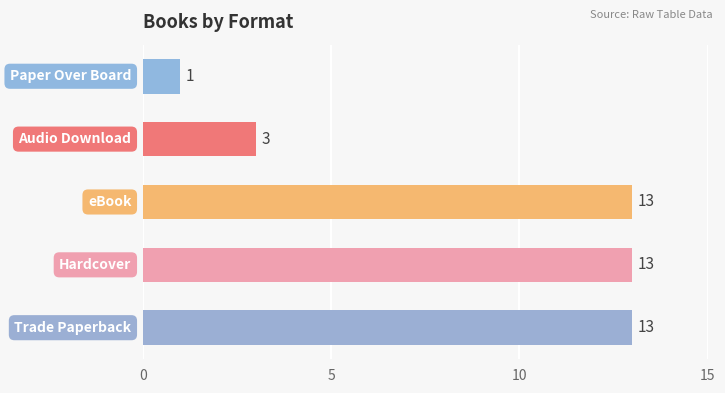

What is the smallest value displayed?

1